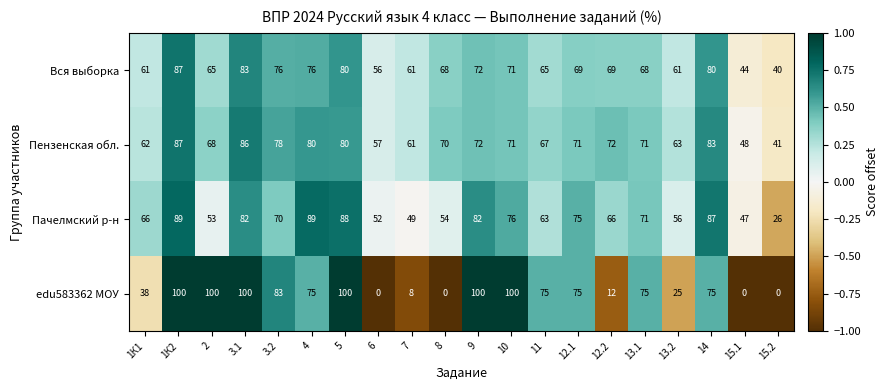

The value of Пачелмский р-н at 1К1 is 37. True or false?

False